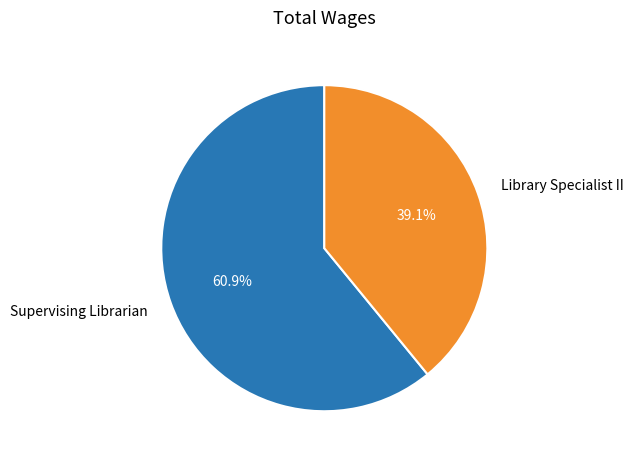

Do Supervising Librarian and Library Specialist II together represent more than half of the pie?

Yes